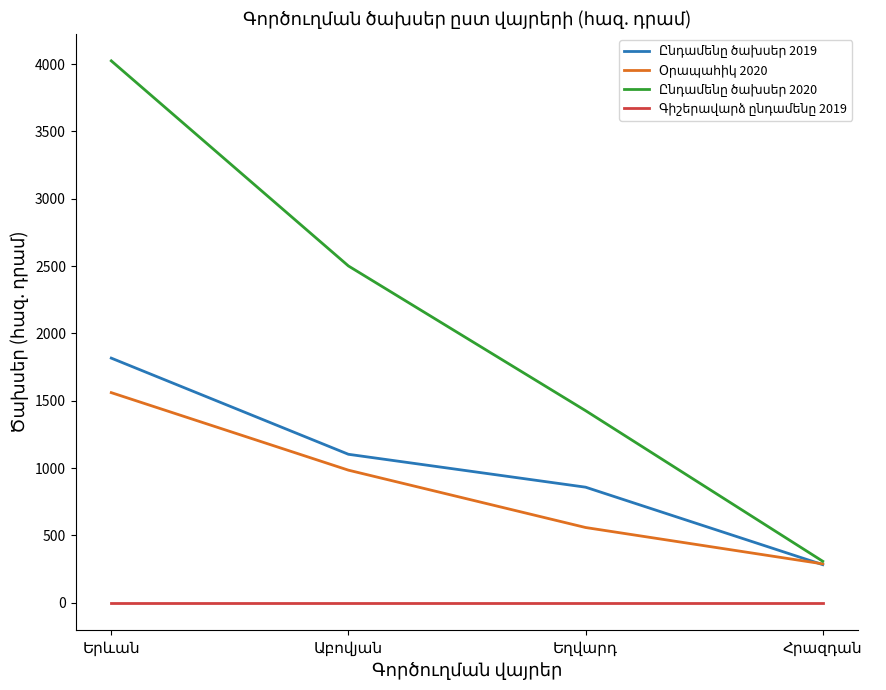

Is this an area chart (filled region under the line)?

No